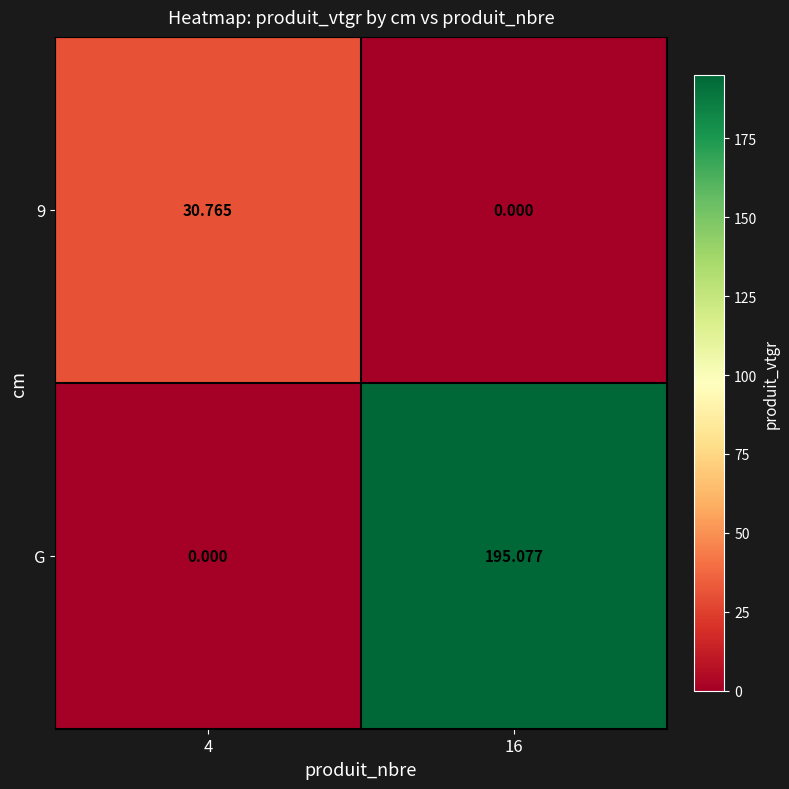

Is the value of G at 4 greater than the value of 9 at 4?

No